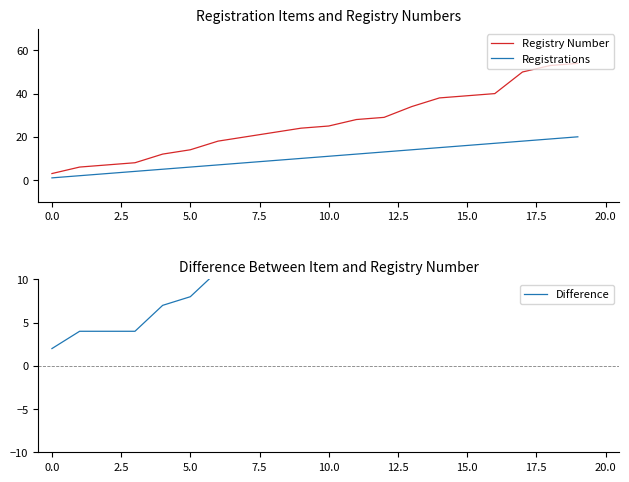

True or false: Registry Number and Registrations intersect in this chart.

False